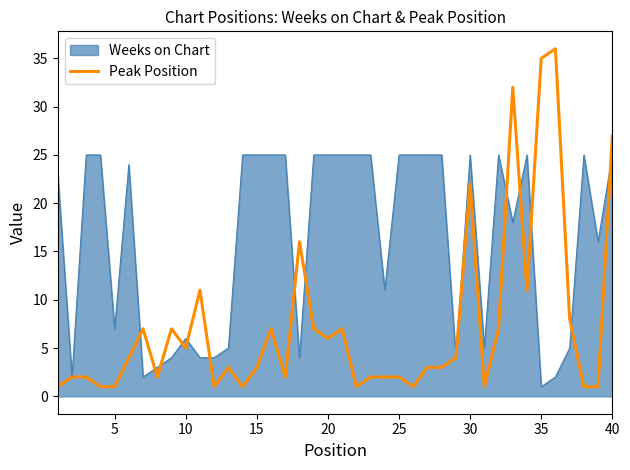

Which series has the largest total across all categories?

Weeks on Chart